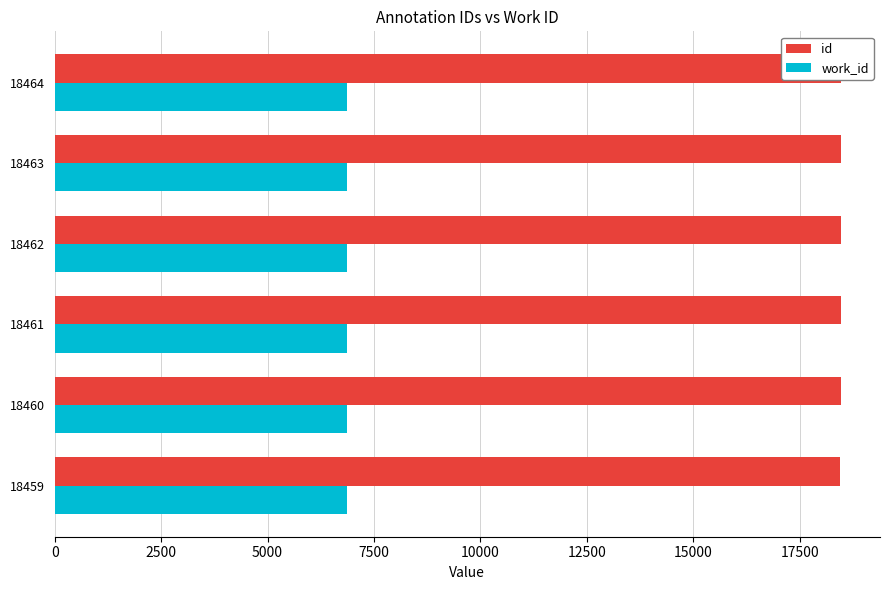

Which series has the widest spread of values?

id